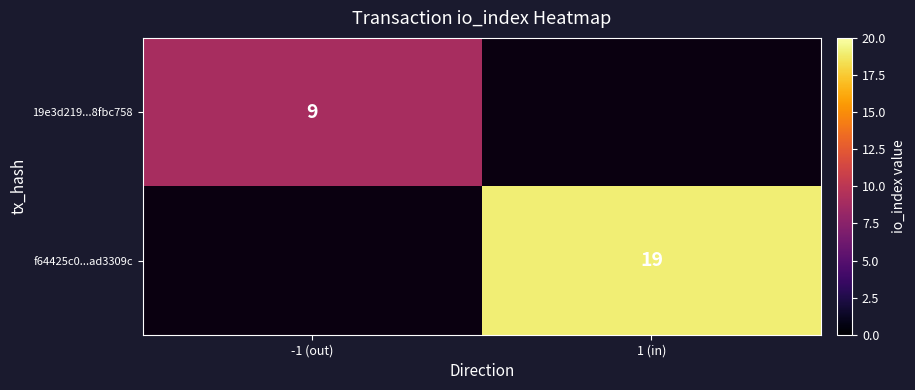

The value of f64425c0...ad3309c at 1 (in) is 30.0. True or false?

False